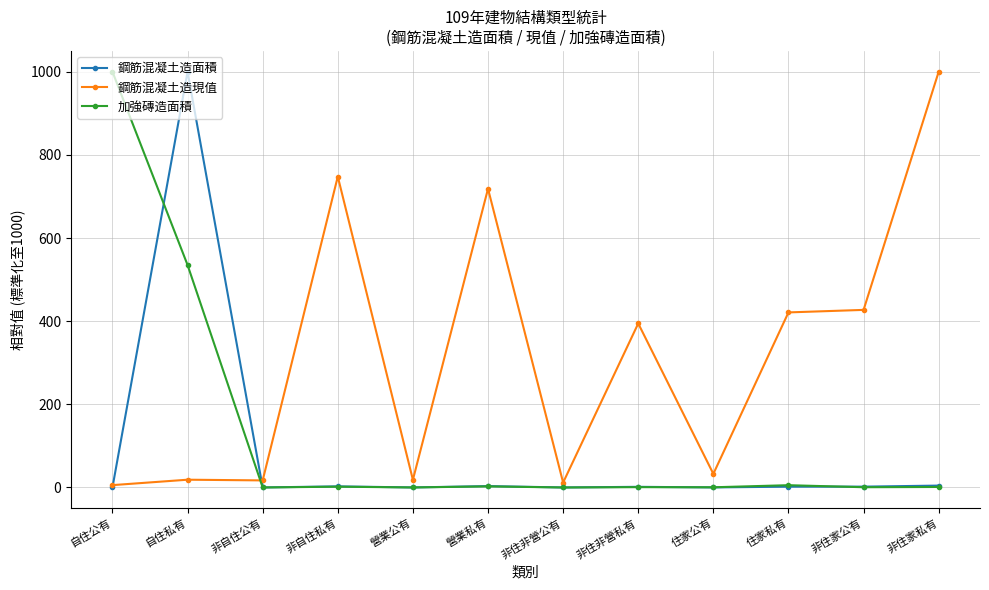

True or false: 加強磚造面積 has a value of 535.1 at 自住私有.

True